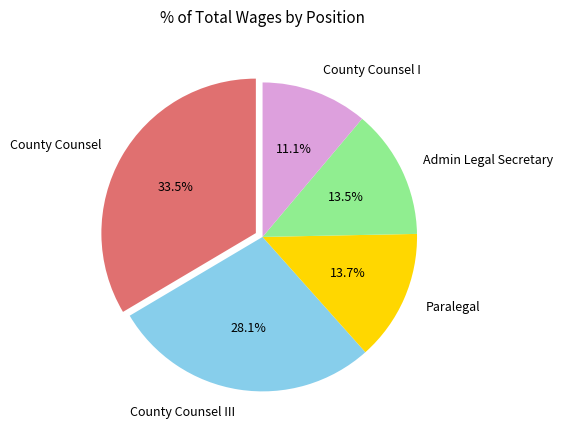

Between County Counsel I and County Counsel, which is larger?

County Counsel